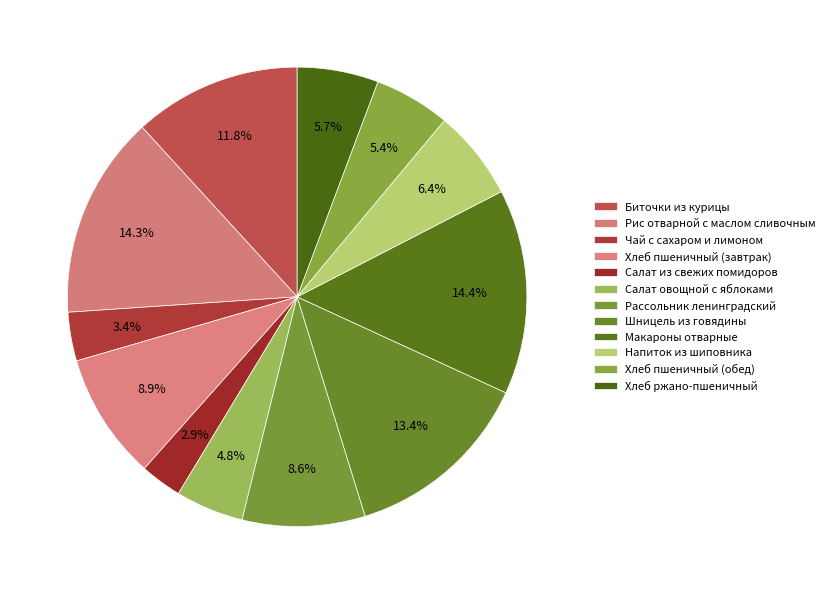

To the nearest percent, what is the combined percentage of Хлеб пшеничный (завтрак) and Рассольник ленинградский?

18%